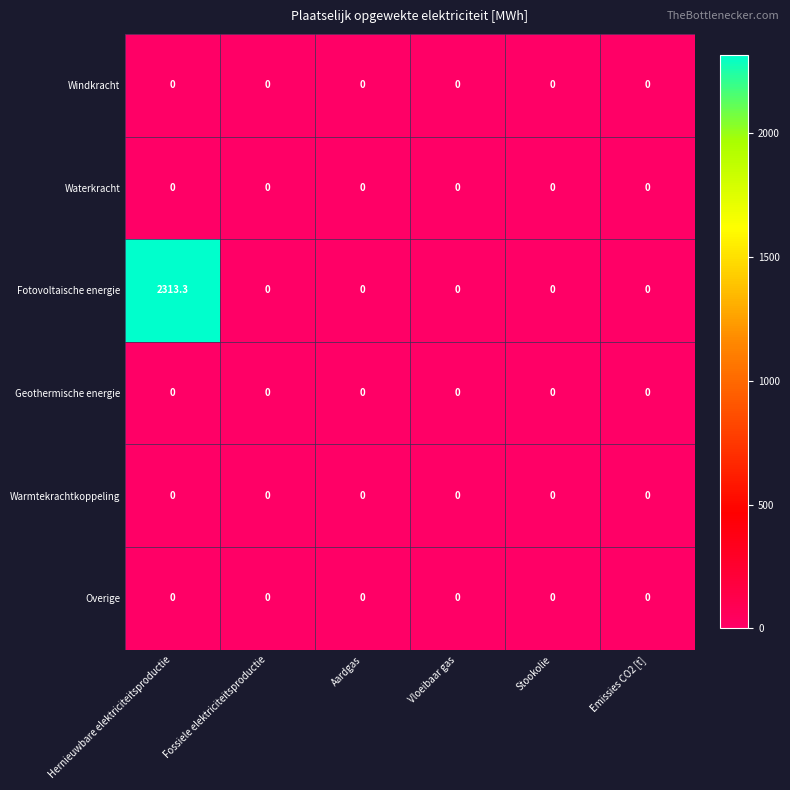

The Fotovoltaische energie series shows 0.0 at Emissies CO2 [t]. True or false?

True